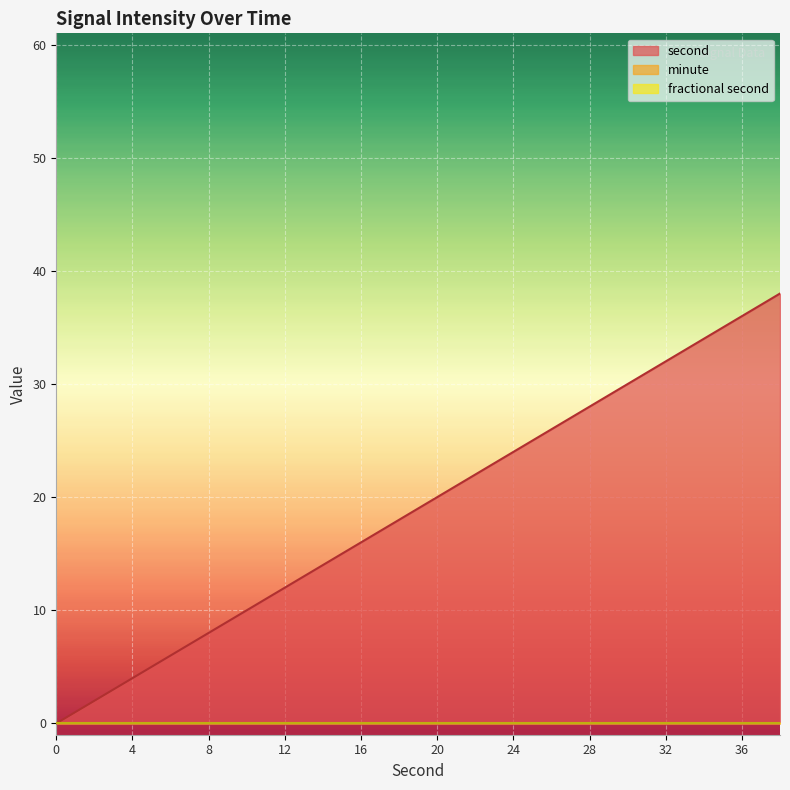

List the series in order of their peak value, lowest first.

minute, fractional second, second